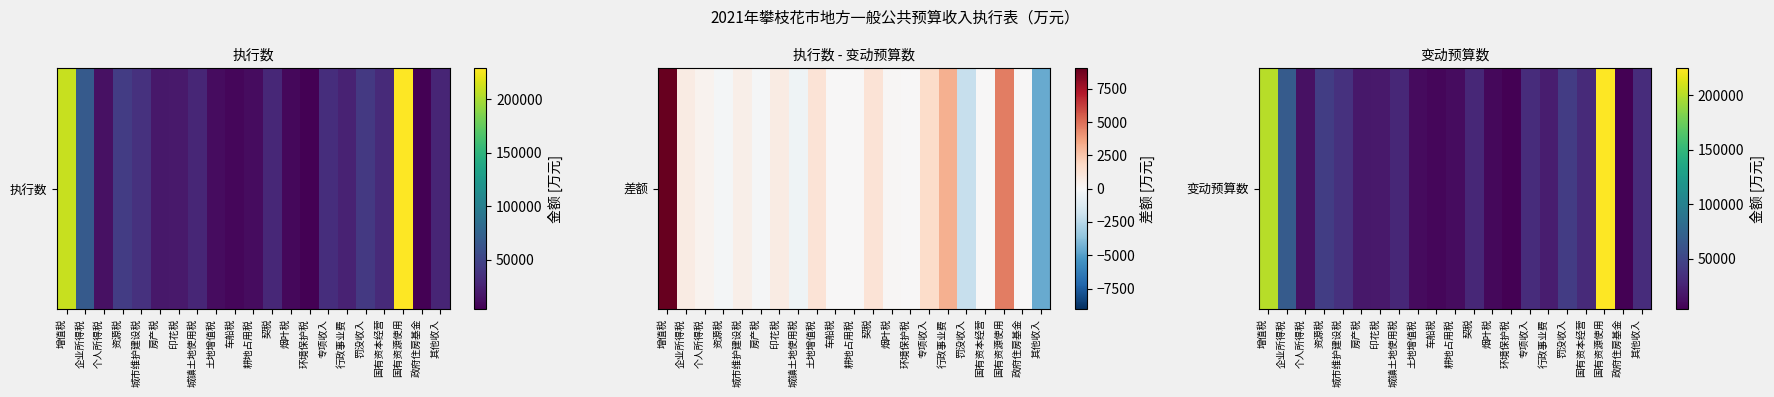

How many series are shown in this chart?

1